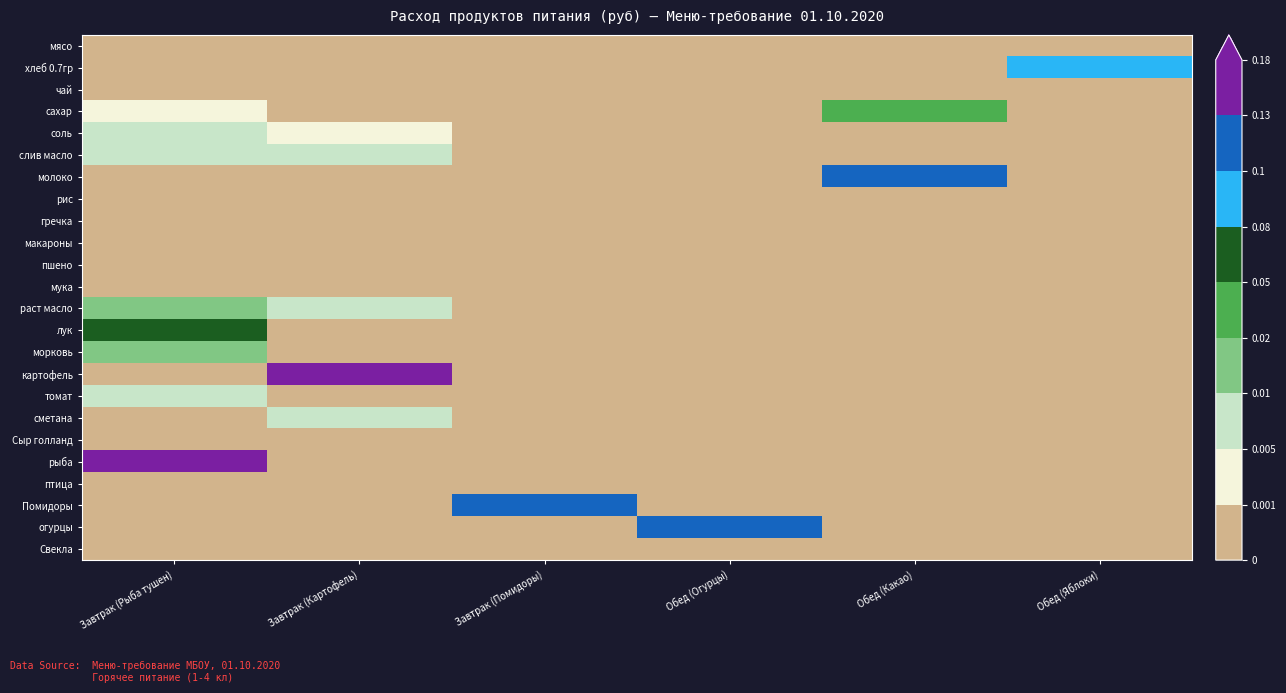

How many series are shown in this chart?

24